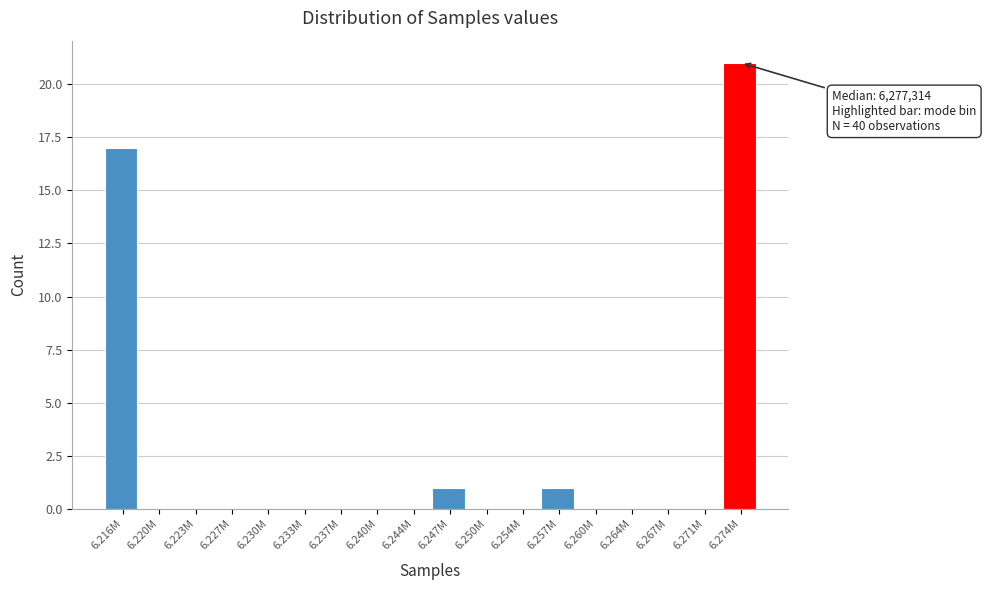

Reading right to left, transcribe all the data shown in this chart.

6.274M=21	6.271M=0	6.267M=0	6.264M=0	6.260M=0	6.257M=1	6.254M=0	6.250M=0	6.247M=1	6.244M=0	6.240M=0	6.237M=0	6.233M=0	6.230M=0	6.227M=0	6.223M=0	6.220M=0	6.216M=17